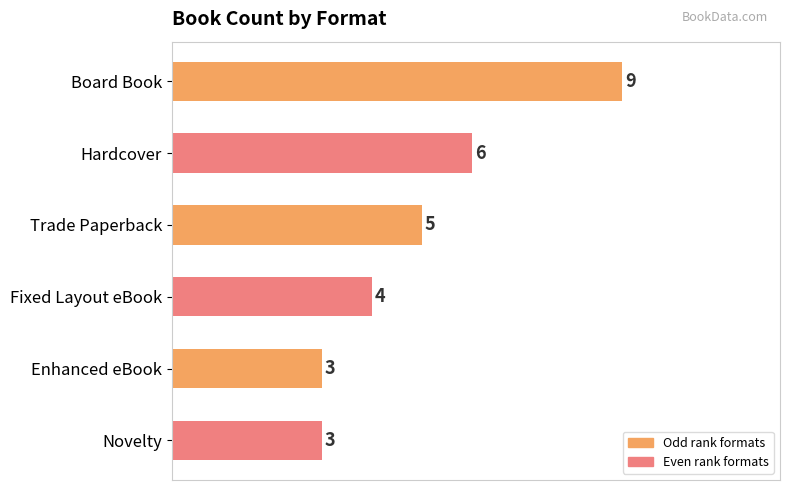

Count the values in the range 3 to 6.

5